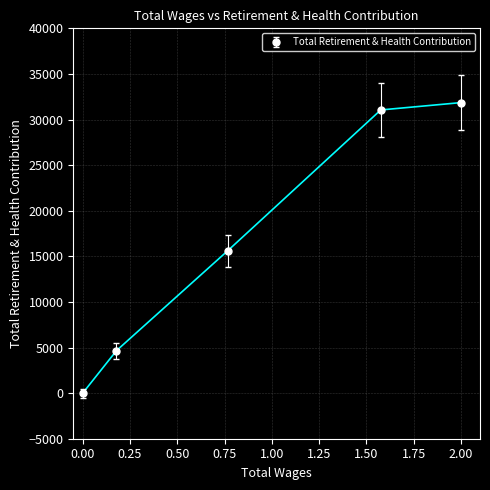

Reading left to right, what are all the values shown in this chart?

0	4652	15632	31051	31857